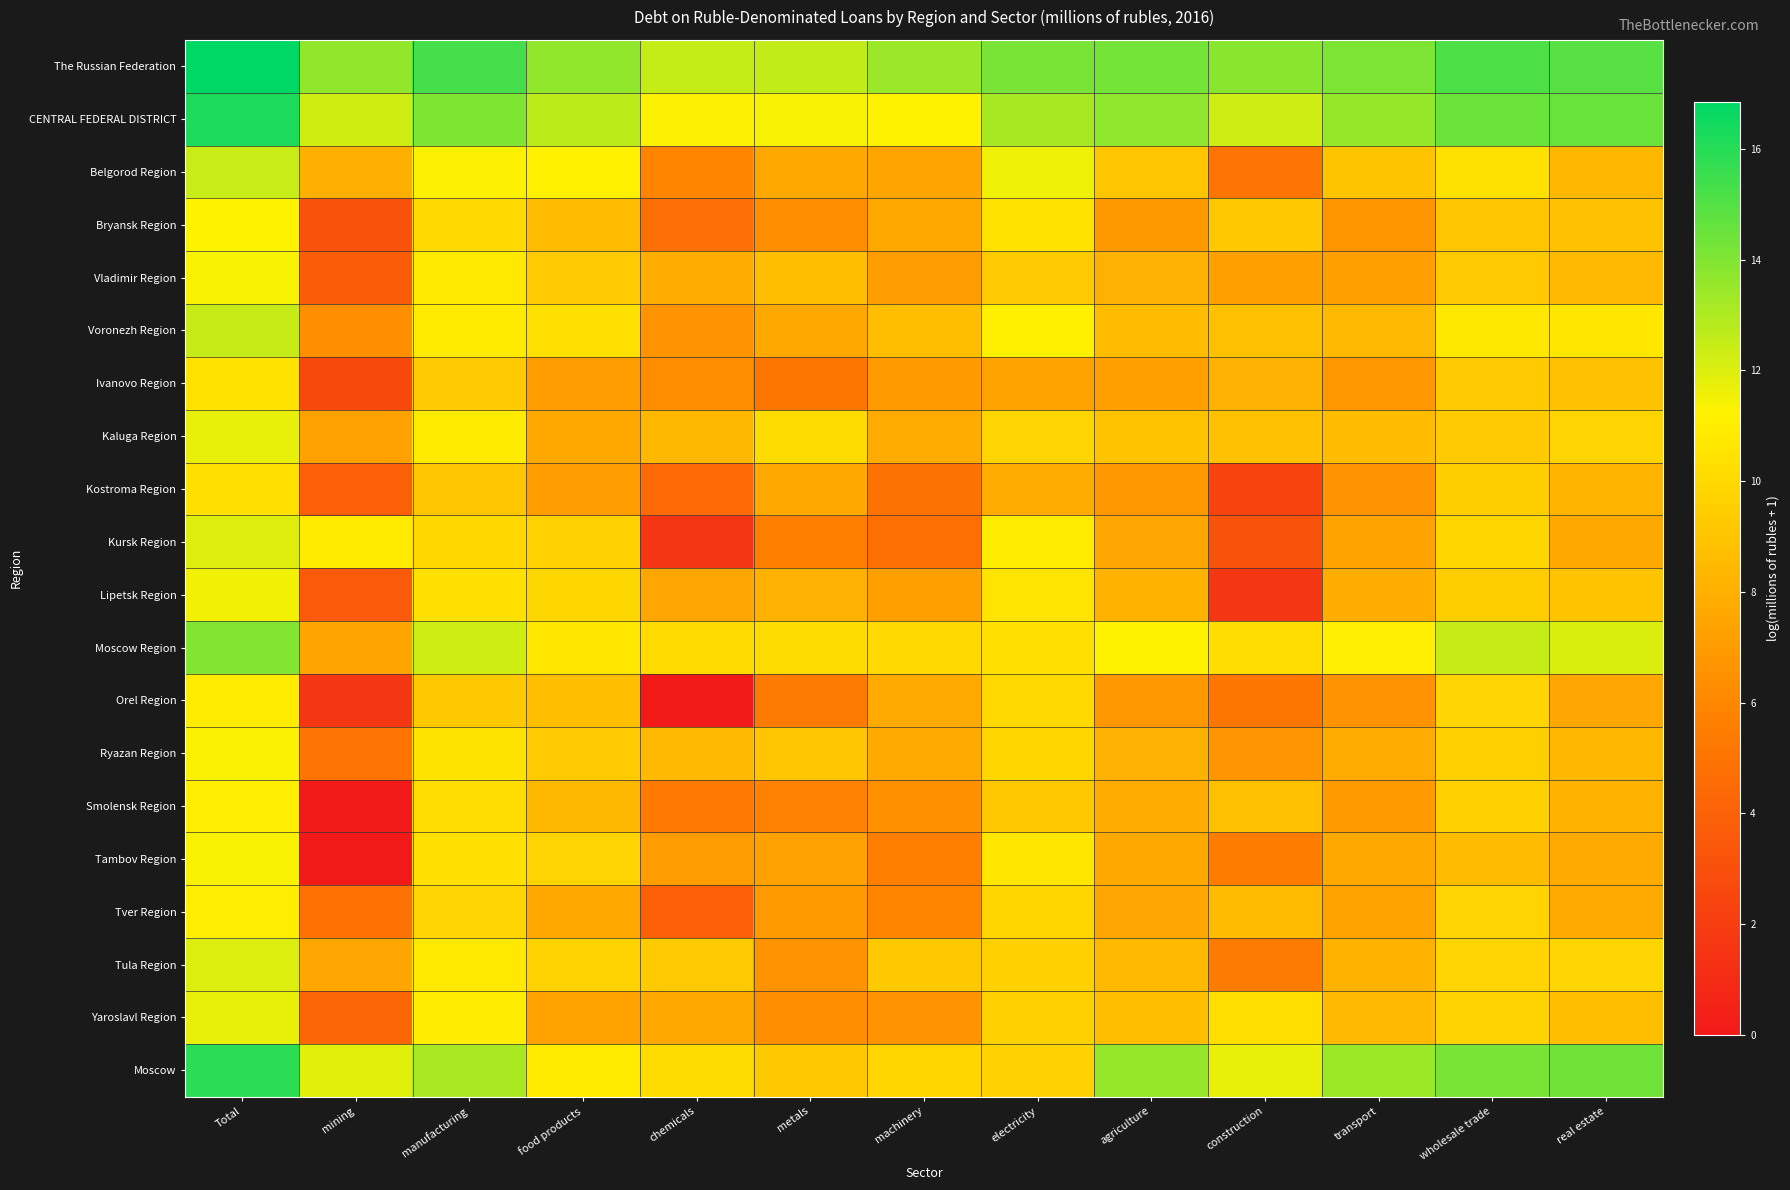

What is the maximum value shown in the chart?

16.9